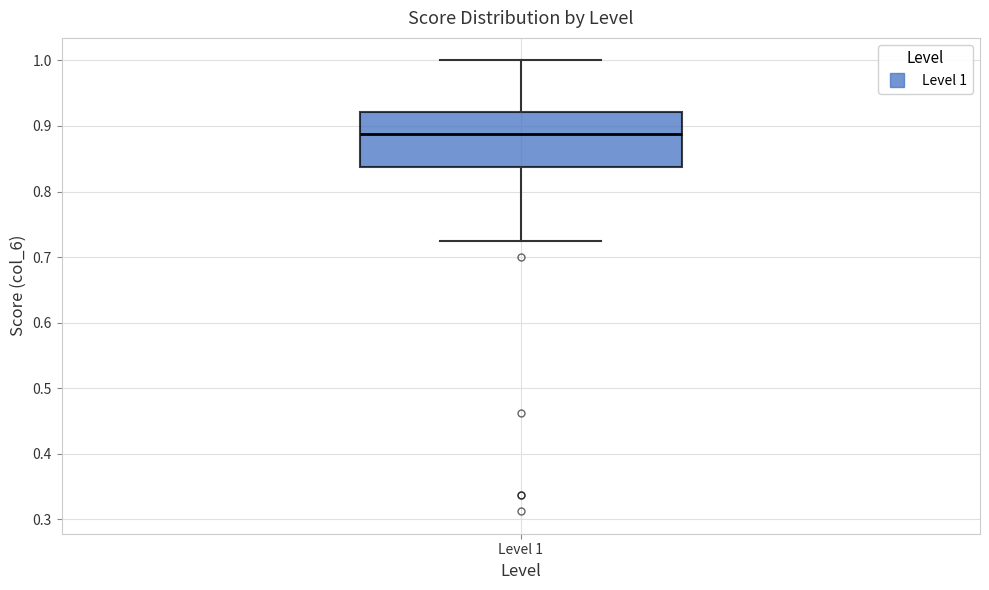

Where is the lower edge of the box for Level 1 on the y-axis? The values are not printed on the chart, so give them approximately, as read against the axis.

0.84